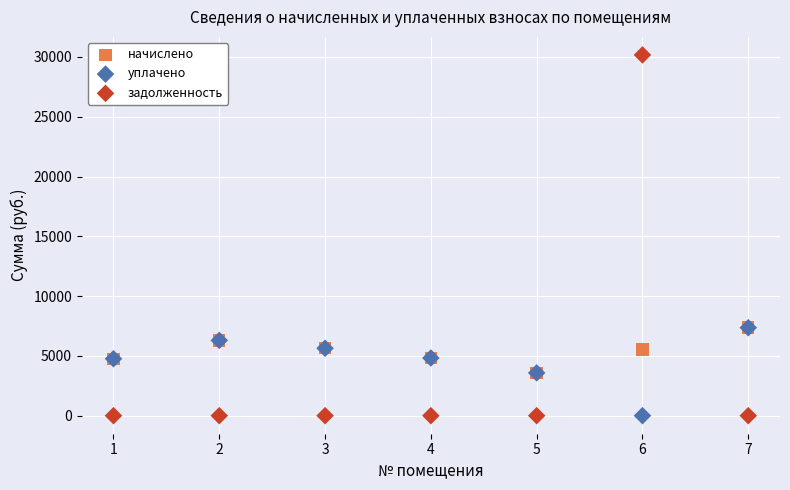

What are all the series names shown in the legend?

начислено, уплачено, задолженность